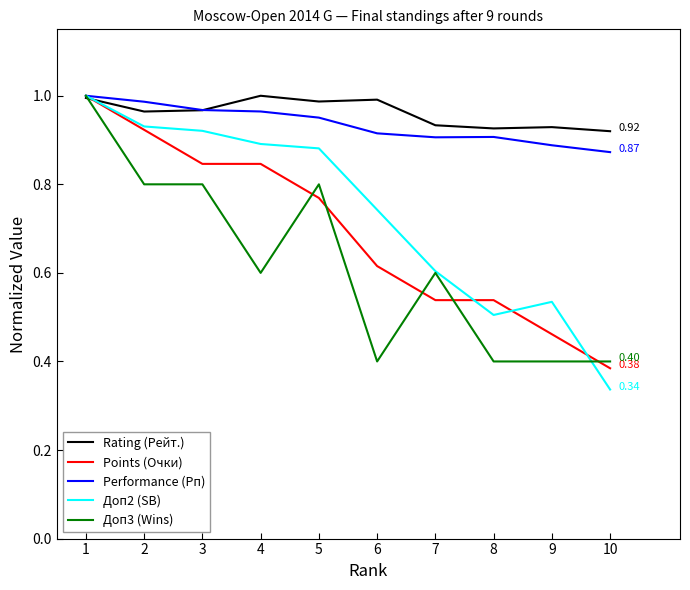

Which series has the widest spread of values?

Доп2 (SB)